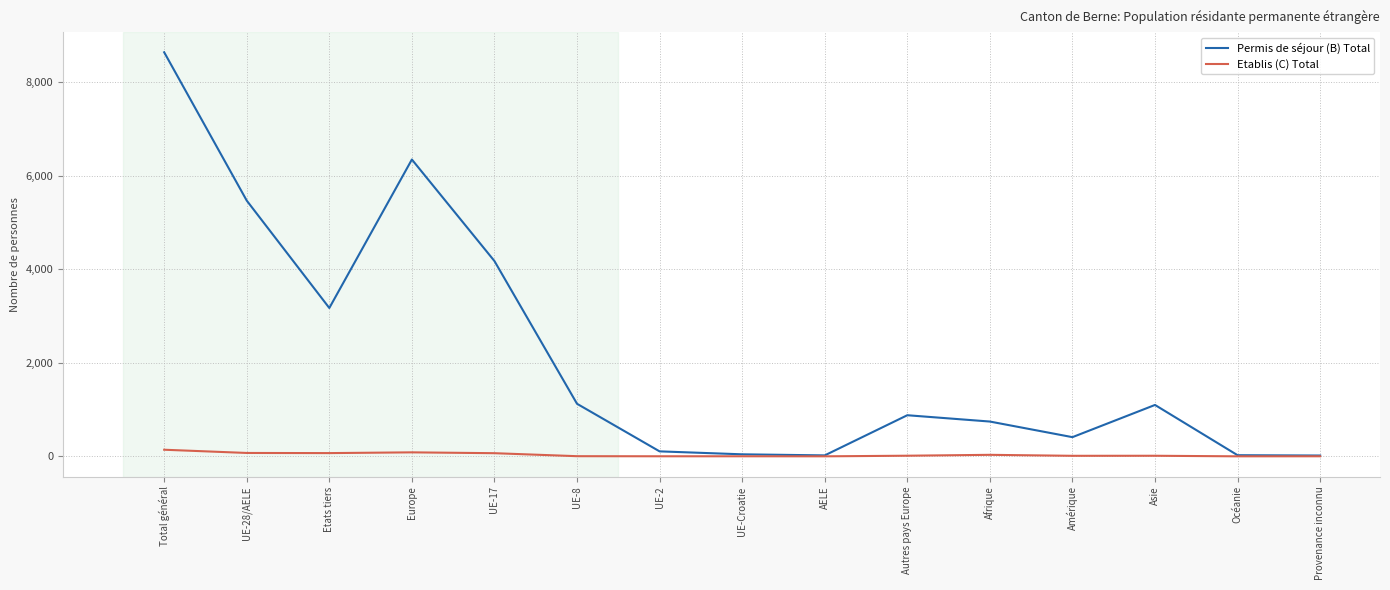

Which series has the largest total across all categories?

Permis de séjour (B) Total